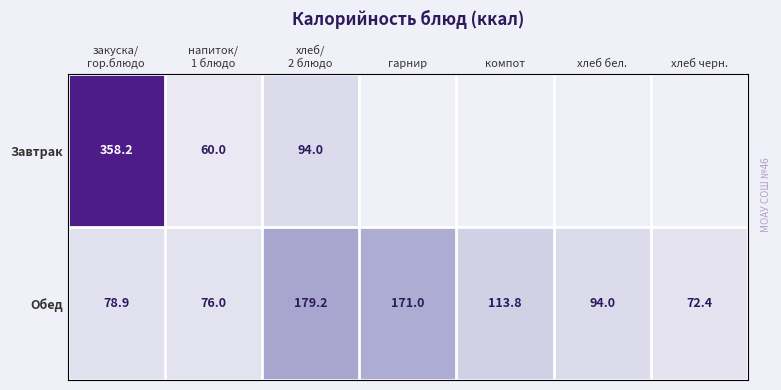

What is the average value of the Обед series?

112.2